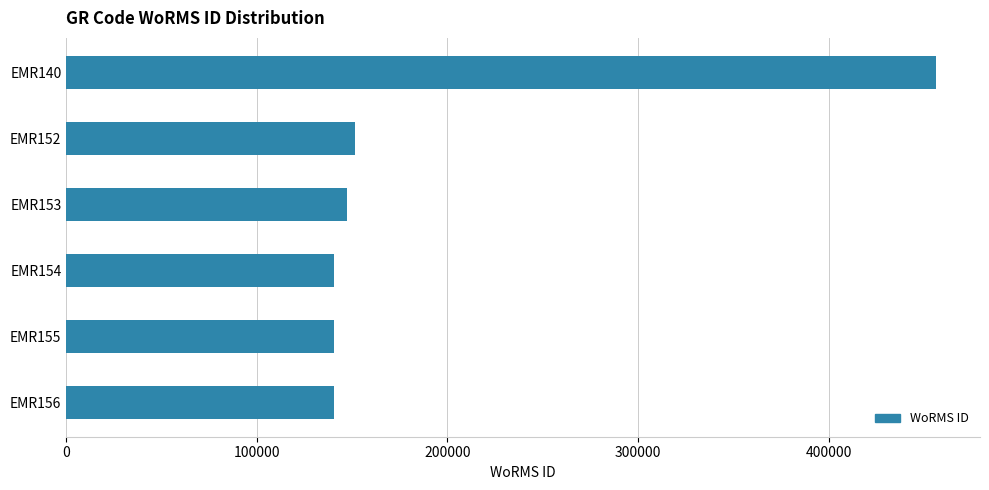

What is the sum of all values?

1177547